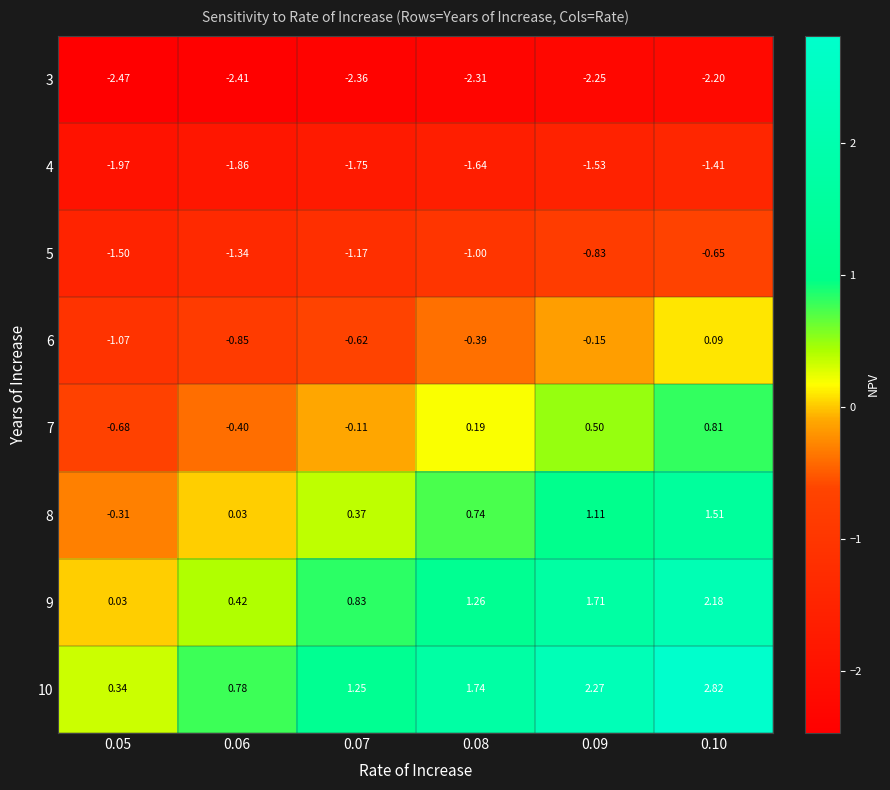

Is the value of 5 at 0.09 greater than the value of 10 at 0.05?

No